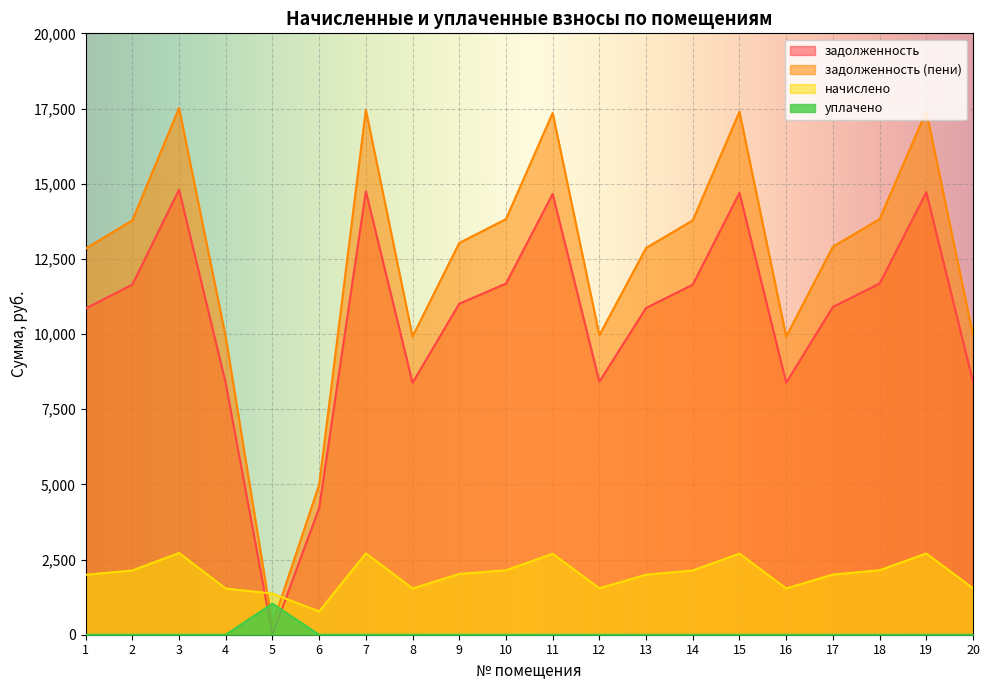

What is the difference between the highest and lowest values at 17?

12903.8